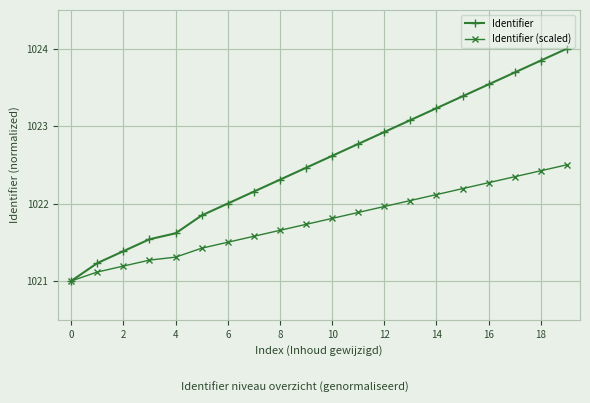

Which series has the largest total across all categories?

Identifier